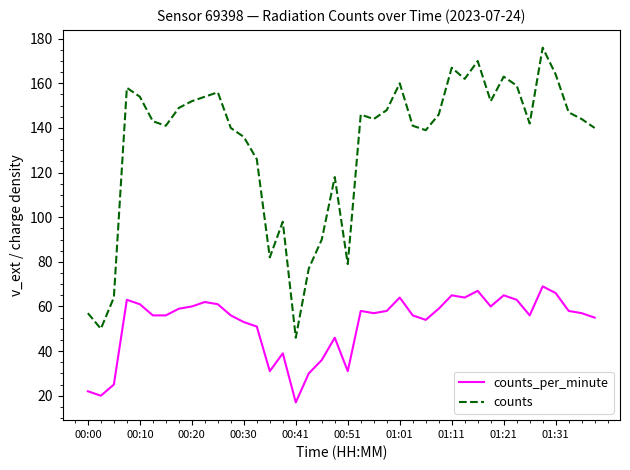

What is the difference between the maximum and minimum values in the counts_per_minute series?

52